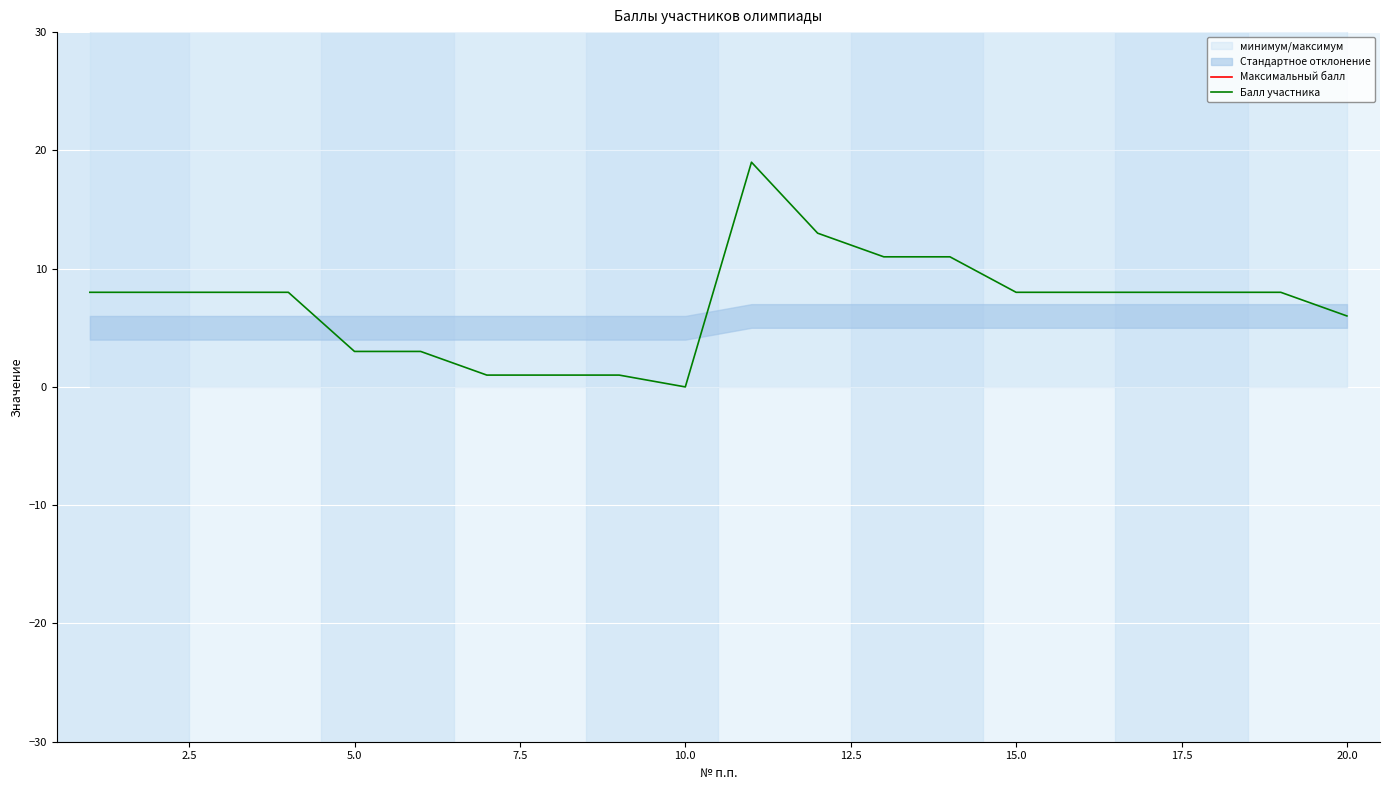

What is the highest value of the Балл участника series?

19